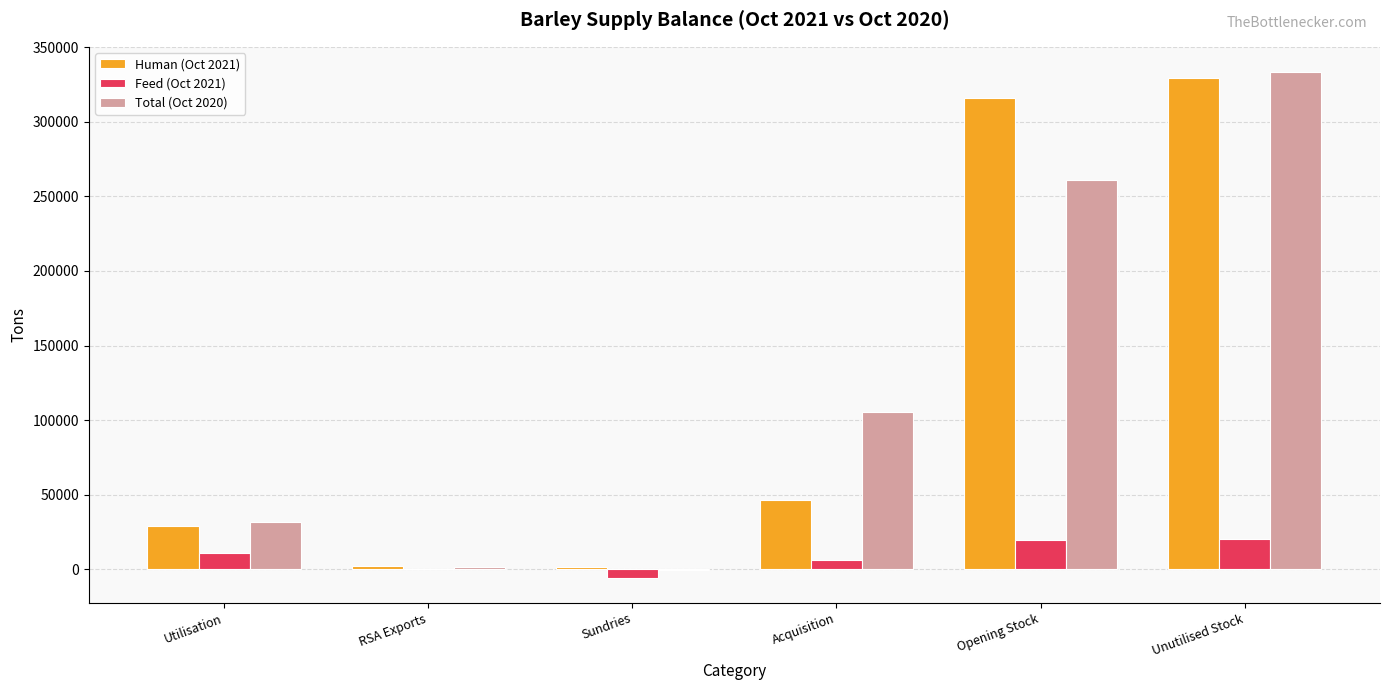

At which category is the sum across all series the highest?

Unutilised Stock